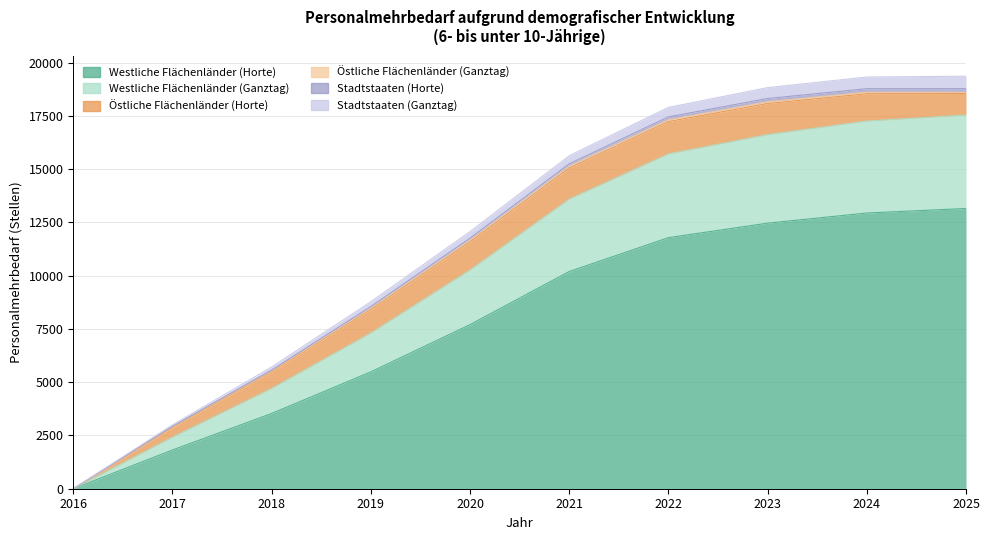

List the labels in order of Stadtstaaten (Horte) value, smallest first.

2016, 2017, 2018, 2019, 2020, 2021, 2022, 2023, 2024, 2025